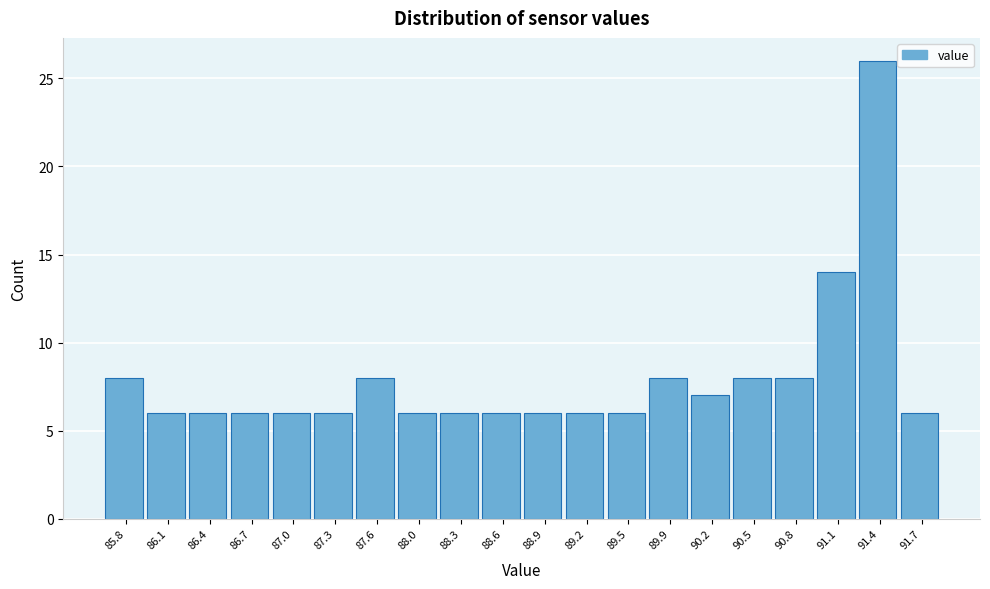

What is the height of the bar covering 89.065 to 89.380 on the x-axis? Neither the bar edges nor the heights are printed on the chart, so give them approximately, as read against the axes.

6